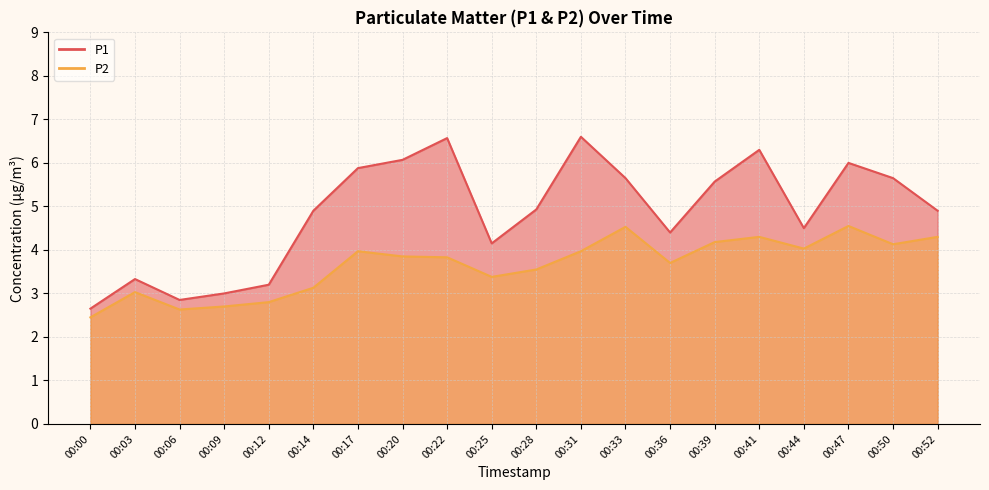

Reading right to left, transcribe all the data shown in this chart.

P1: 4.9	5.7	6.0	4.5	6.3	5.6	4.4	5.7	6.6	4.9	4.2	6.6	6.1	5.9	4.9	3.2	3.0	2.9	3.3	2.6
P2: 4.3	4.1	4.5	4.0	4.3	4.2	3.7	4.5	4.0	3.5	3.4	3.8	3.9	4.0	3.1	2.8	2.7	2.6	3.0	2.5